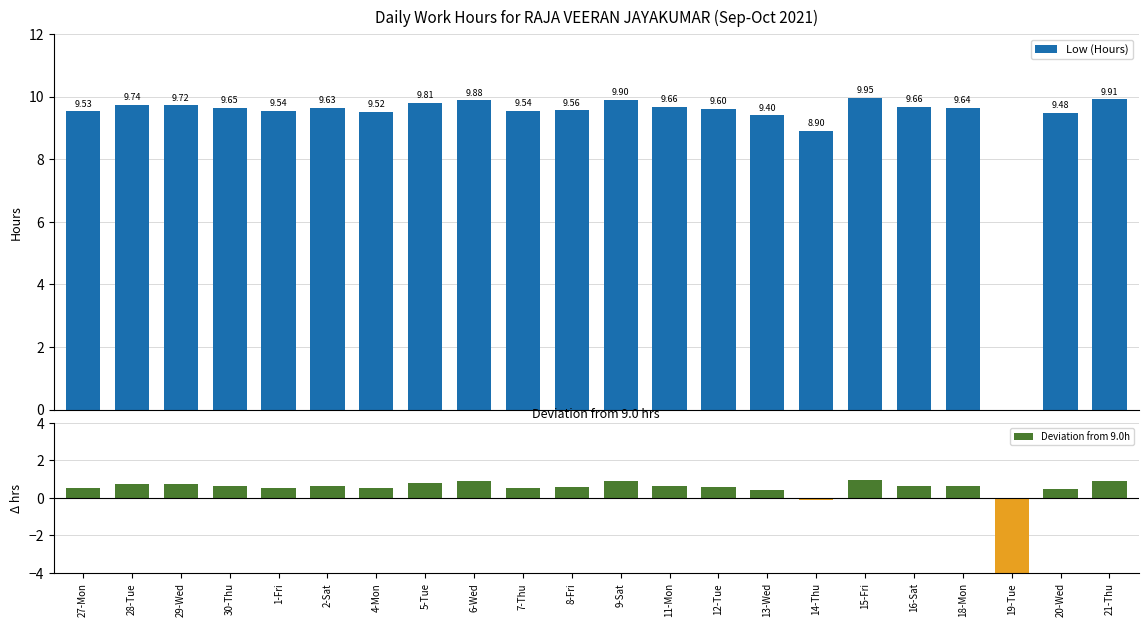

How many values in Deviation from 9.0h are below zero?

2